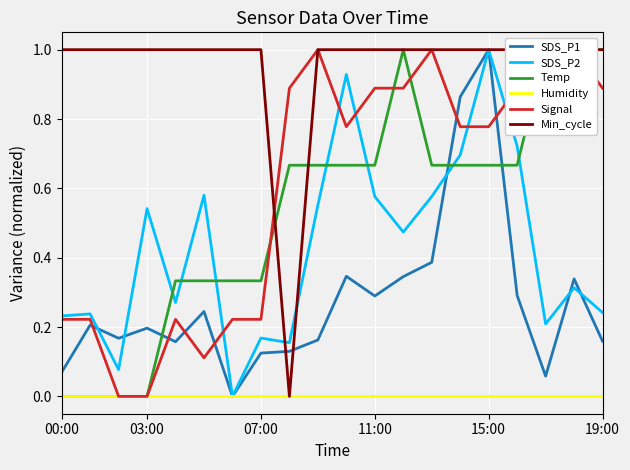

What is the sum of the Signal values at 14 and 10?

1.6